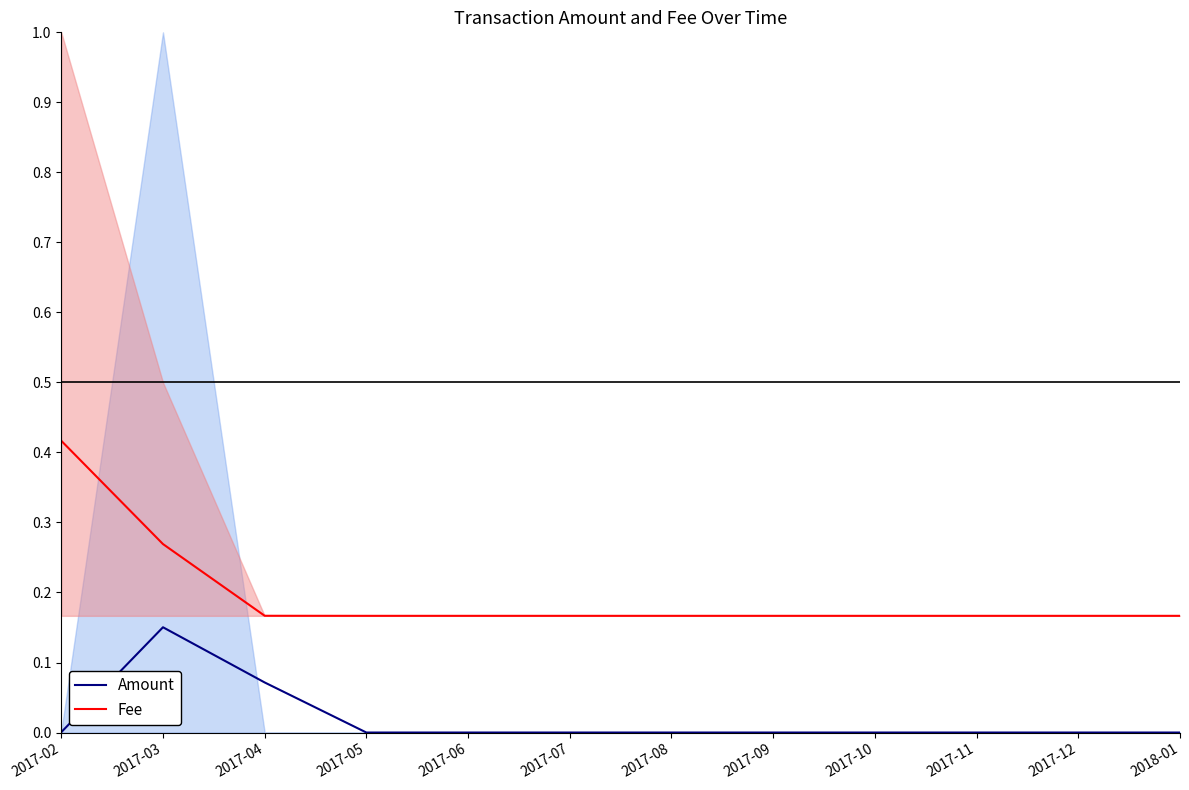

Rank the series by their maximum value, from lowest to highest.

Amount, Fee